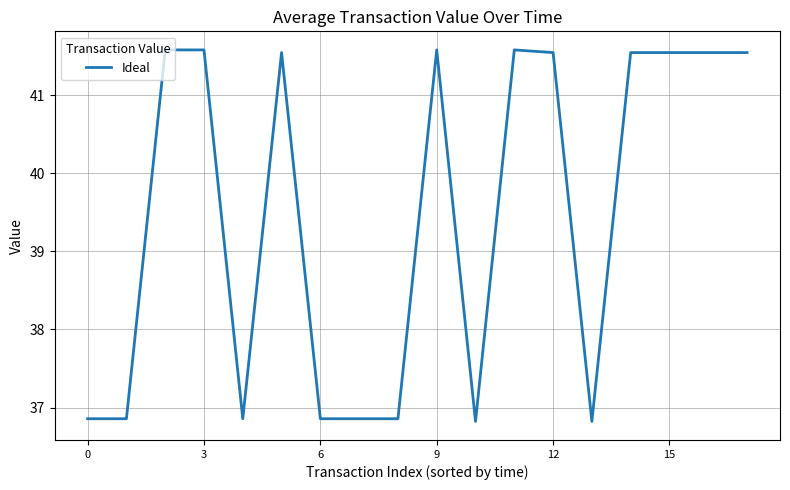

What is the smallest value displayed?

36.8